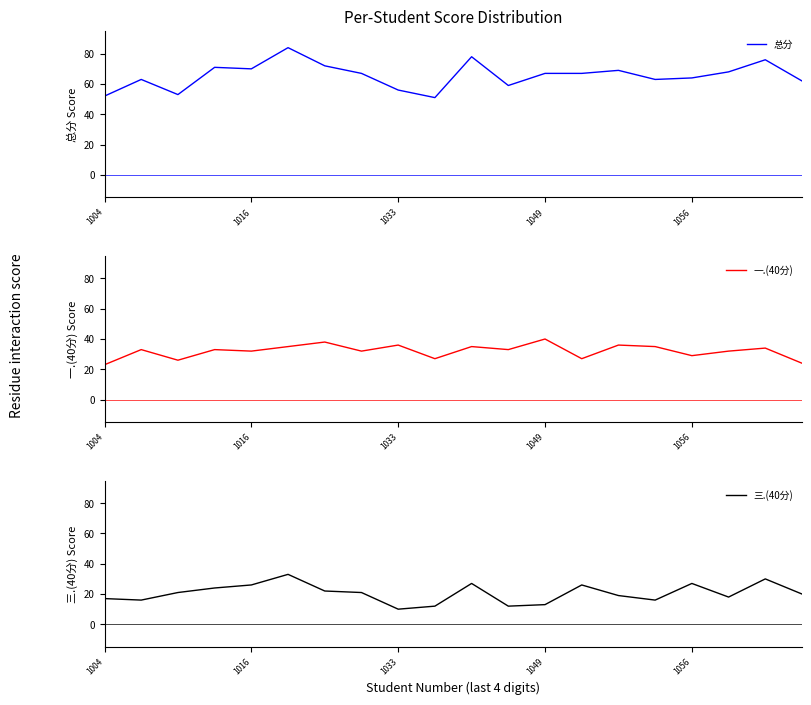

The value of 三.(40分) at 1033 is 10. True or false?

True